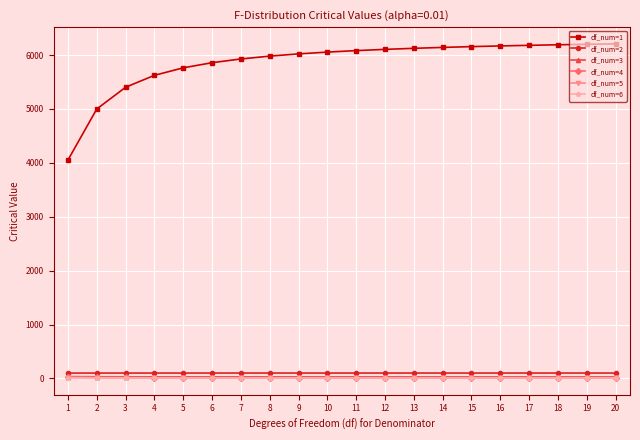

What is the difference between the maximum and minimum values in the df_num=3 series?

7.4